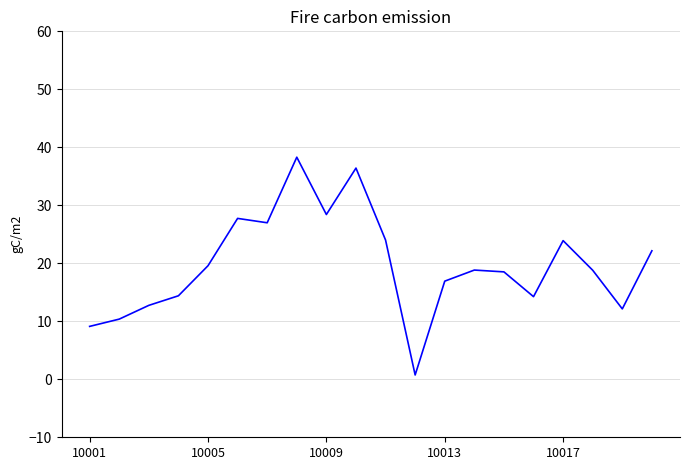

What is the greatest value displayed?

38.3